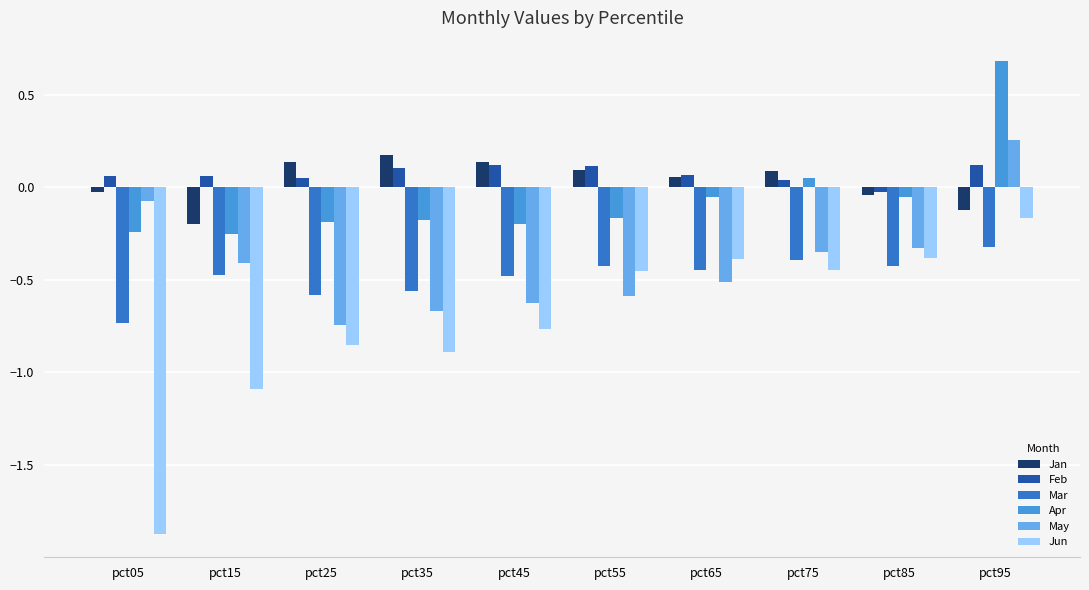

What is the difference between the Mar values at pct05 and pct95?

0.4